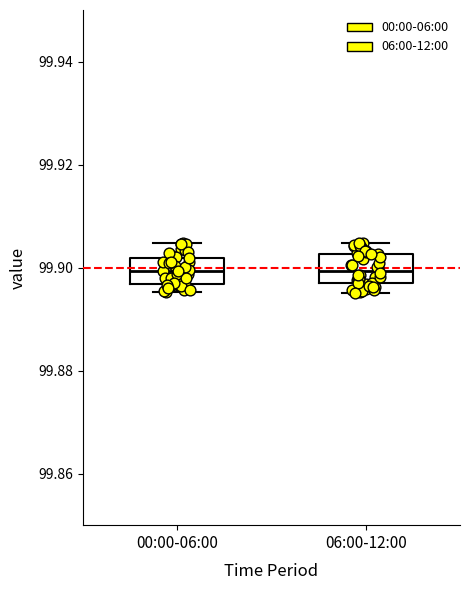

Reading left to right, transcribe this box plot: for each box, give where its median line is, the range the box spans, and where its two whiskers end, as read against the y-axis. The values are not printed on the chart, so give them approximately, as read against the axis.

00:00-06:00: median 99.900, box 99.896 to 99.902, whiskers 99.896 (just below the box's lower edge) to 99.904
06:00-12:00: median 99.900, box 99.896 to 99.902, whiskers 99.896 (just below the box's lower edge) to 99.904